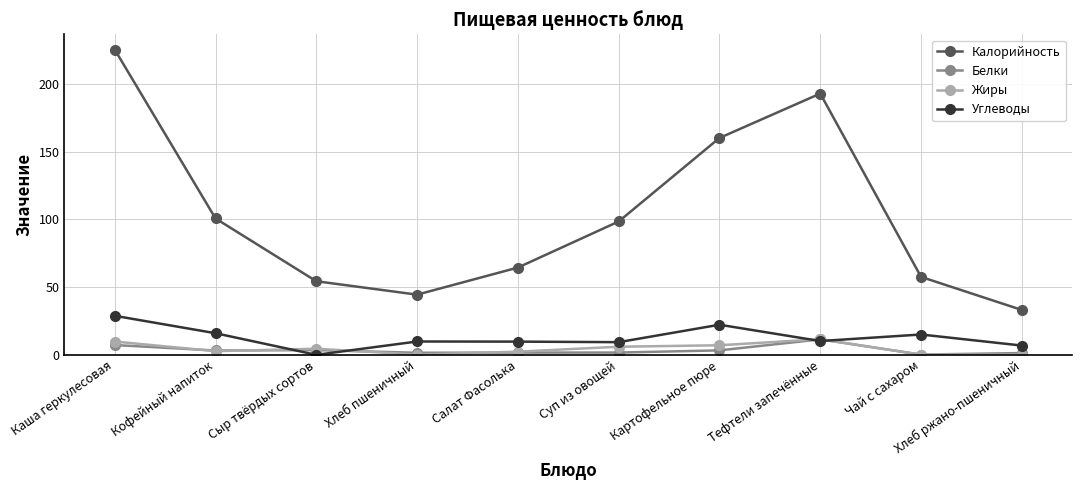

What is the lowest value of the Калорийность series?

33.1